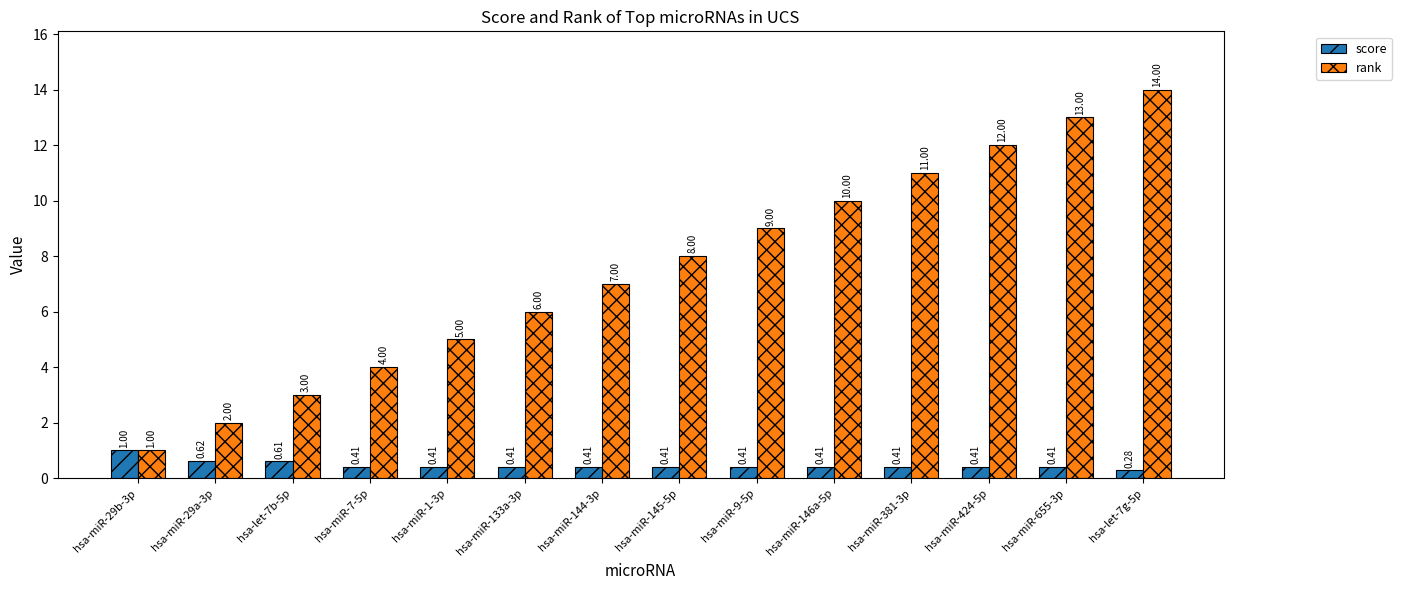

List the series in order of their overall mean, lowest first.

score, rank